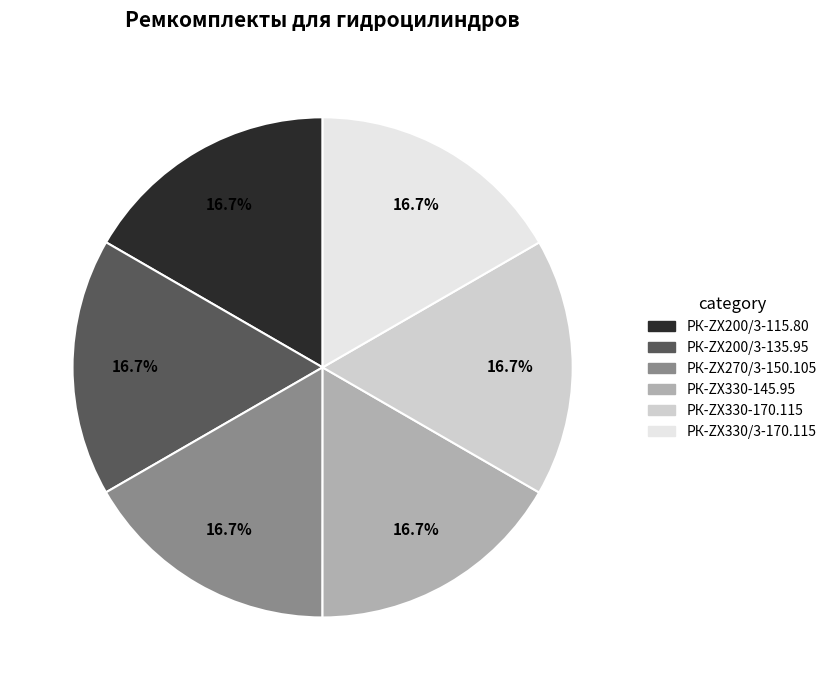

Is РК-ZX330-145.95 the majority of the pie?

No